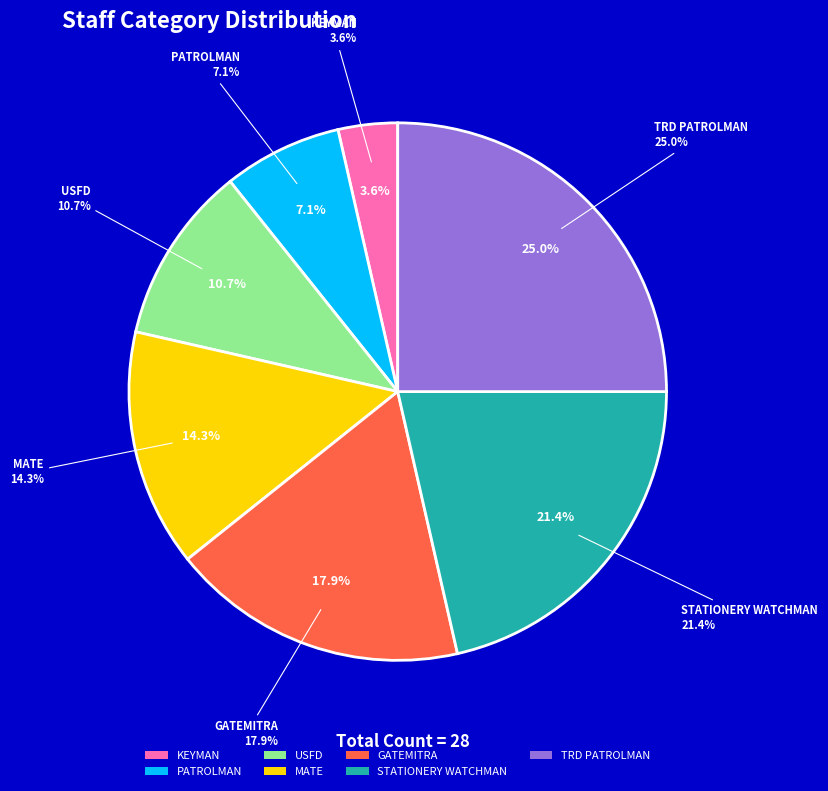

Do PATROLMAN and TRD PATROLMAN together represent more than half of the pie?

No